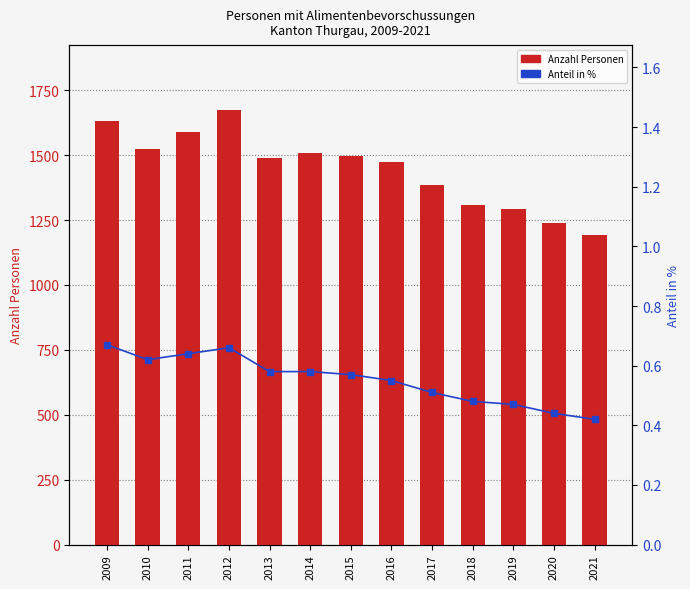

How many groups of bars are there?

13